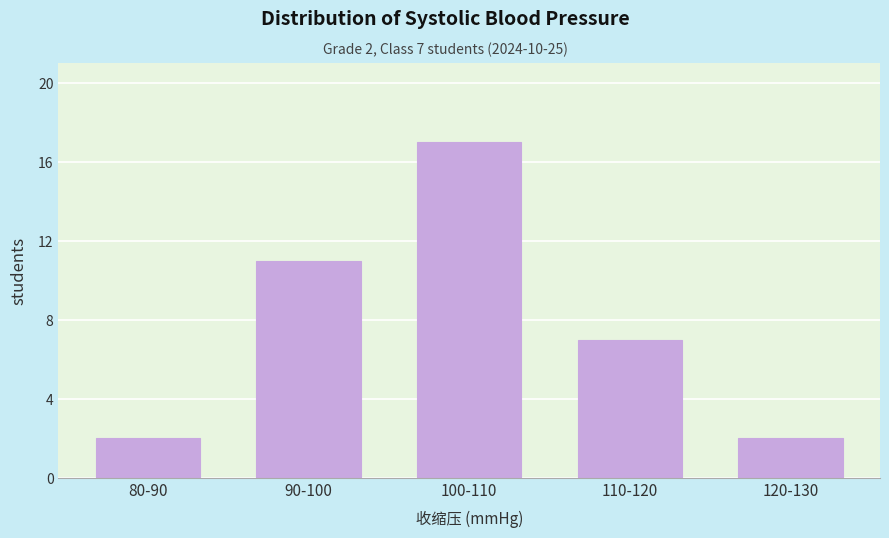

Reading left to right, transcribe all the data shown in this chart.

80-90=2	90-100=11	100-110=17	110-120=7	120-130=2